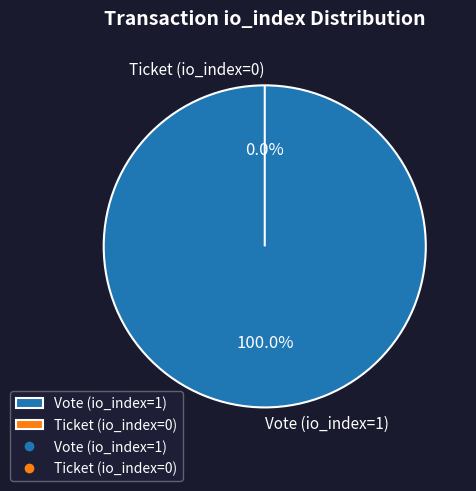

Is it true that Ticket (io_index=0) is 0% of the pie?

True